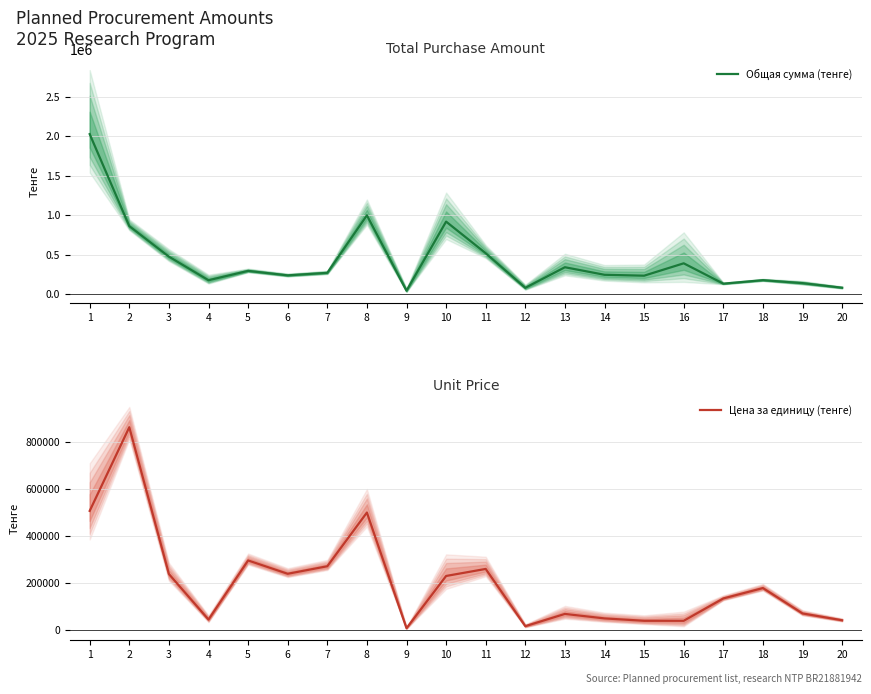

At which category does Общая сумма (тенге) reach its first local valley?

4